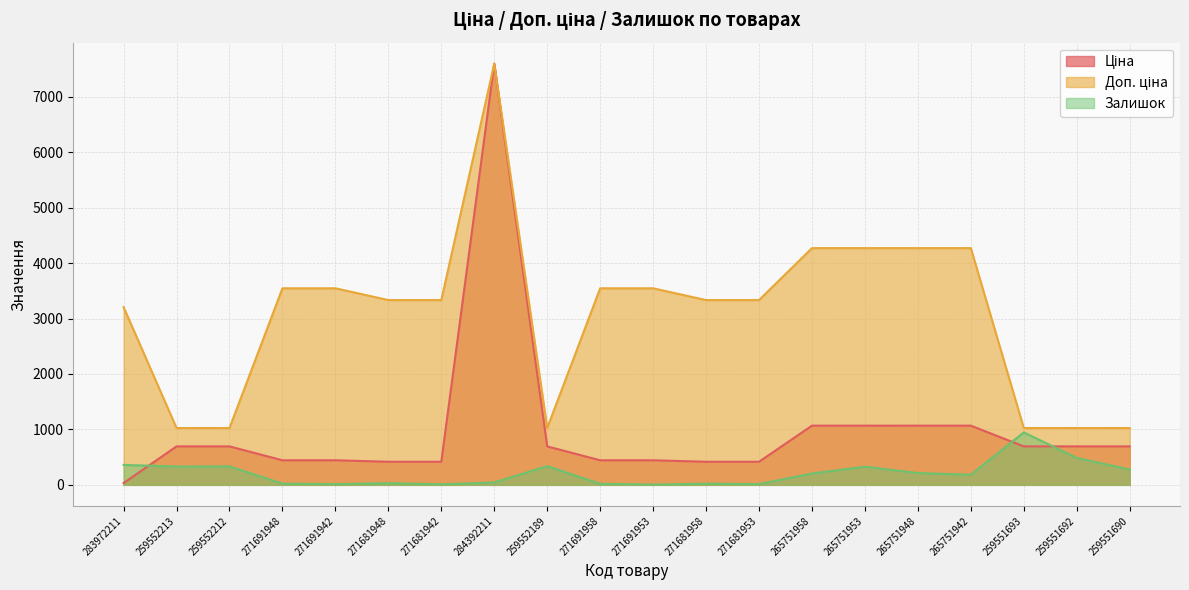

Reading left to right, list all the values displayed in this chart.

Ціна: 283972211=32.0	259552213=693.7	259552212=693.7	271691948=443.1	271691942=443.1	271681948=416.6	271681942=416.6	284392211=7596.5	259552189=693.7	271691958=443.1	271691953=443.1	271681958=416.6	271681953=416.6	265751958=1067.3	265751953=1067.3	265751948=1067.3	265751942=1067.3	259551693=693.7	259551692=693.7	259551690=693.7
Доп. ціна: 283972211=3205.0	259552213=1024.6	259552212=1024.6	271691948=3545.0	271691942=3545.0	271681948=3332.5	271681942=3332.5	284392211=7596.5	259552189=1024.6	271691958=3545.0	271691953=3545.0	271681958=3332.5	271681953=3332.5	265751958=4269.4	265751953=4269.4	265751948=4269.4	265751942=4269.4	259551693=1024.6	259551692=1024.6	259551690=1024.6
Залишок: 283972211=360.0	259552213=330.0	259552212=333.0	271691948=22.0	271691942=13.0	271681948=30.0	271681942=10.0	284392211=43.0	259552189=339.0	271691958=19.0	271691953=5.0	271681958=21.0	271681953=14.0	265751958=205.0	265751953=328.0	265751948=213.0	265751942=183.0	259551693=946.0	259551692=486.0	259551690=276.0